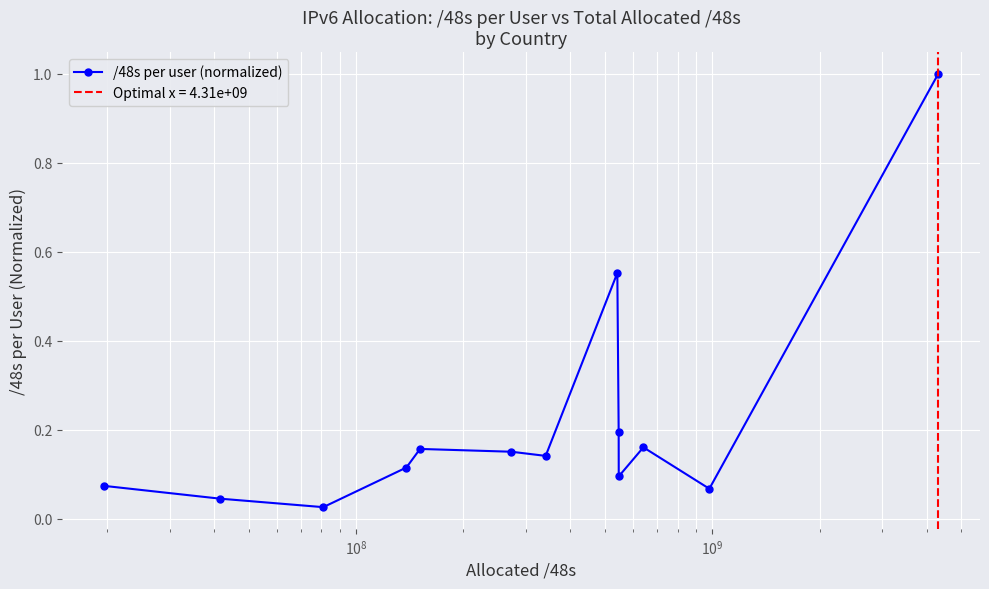

True or false: /48s per user (normalized) has more than 2 interior local peaks.

True